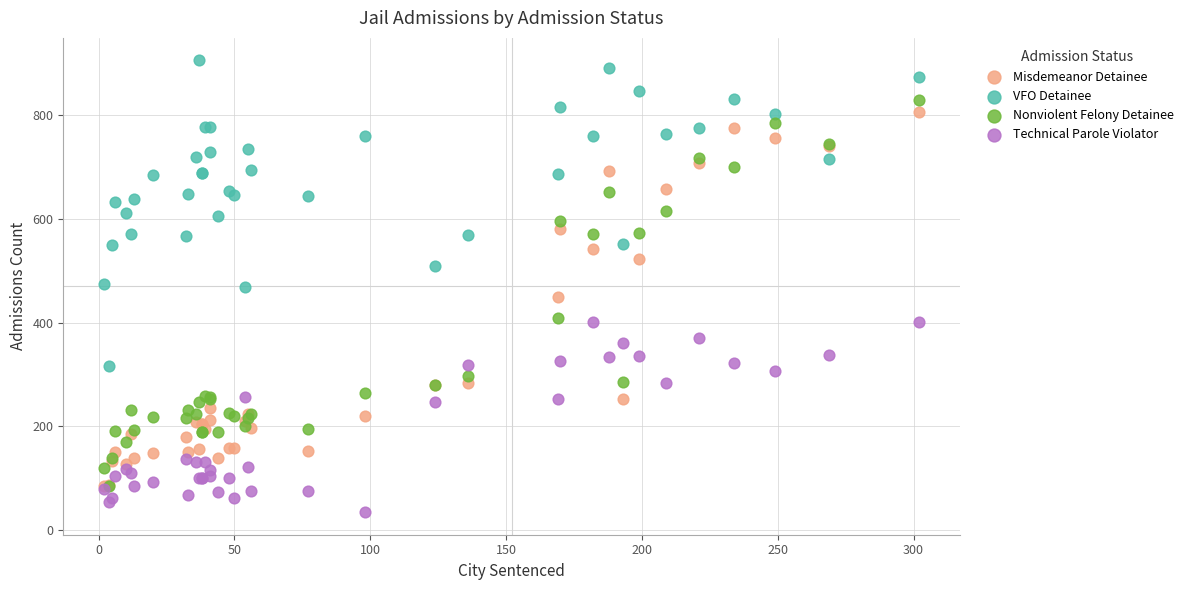

What are all the series names shown in the legend?

Misdemeanor Detainee, VFO Detainee, Nonviolent Felony Detainee, Technical Parole Violator